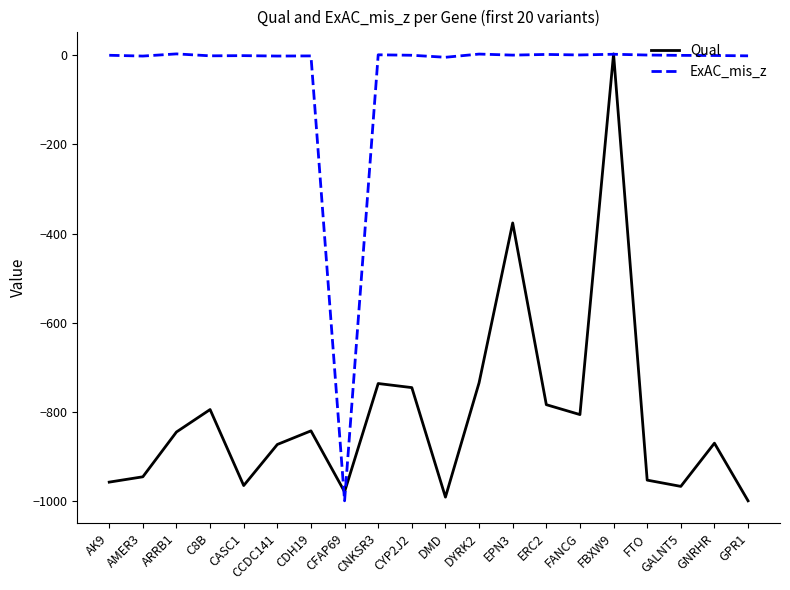

True or false: Qual has more than 2 points higher than both neighbors.

True